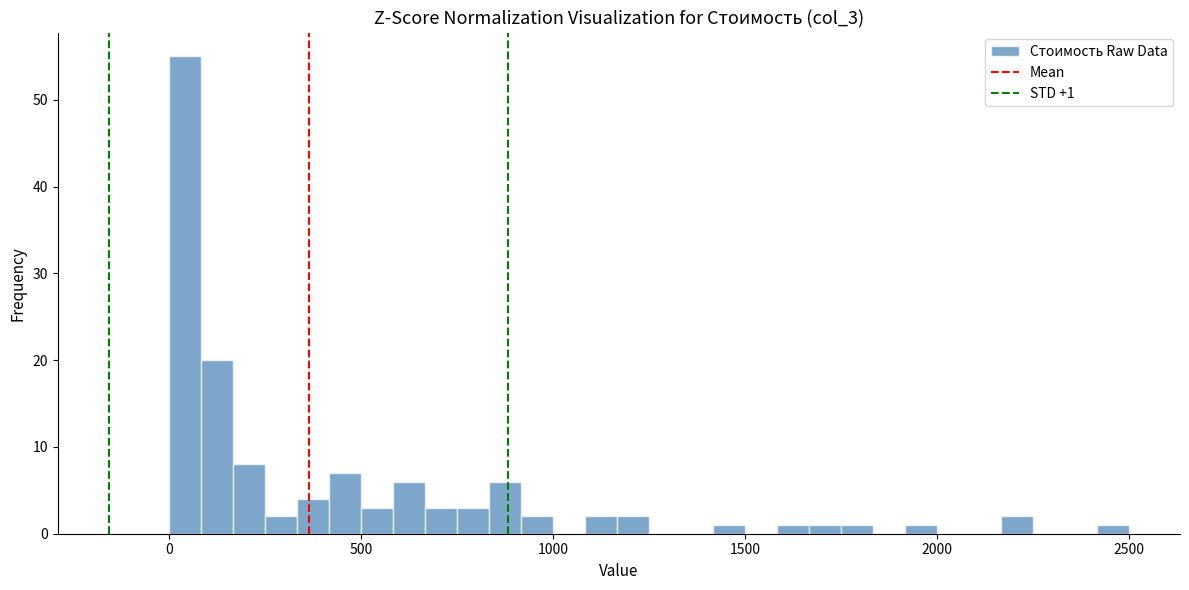

Around what value on the x-axis is the tallest bar? Give the approximate position of its centre, as read against the axis.

50